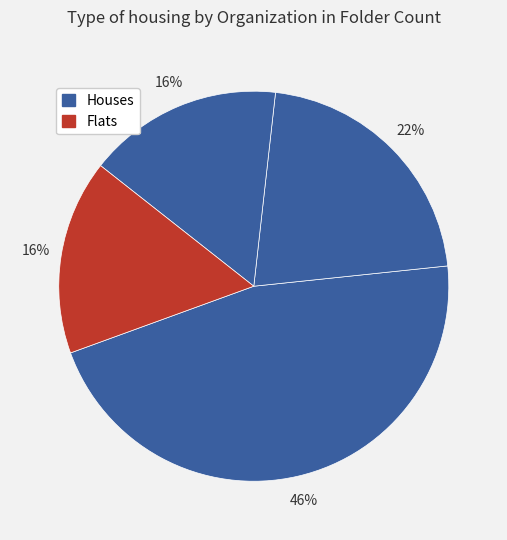

Count the number of slices in the pie.

4